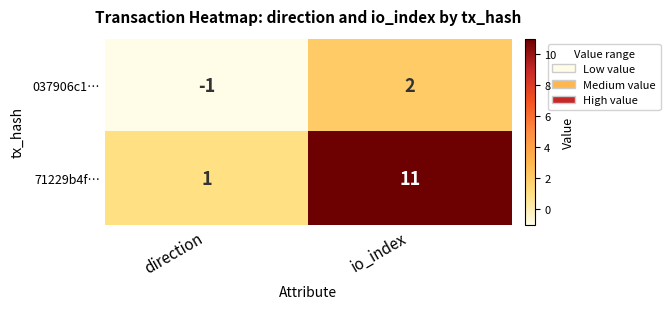

The 037906c1… series shows 0 at io_index. True or false?

False